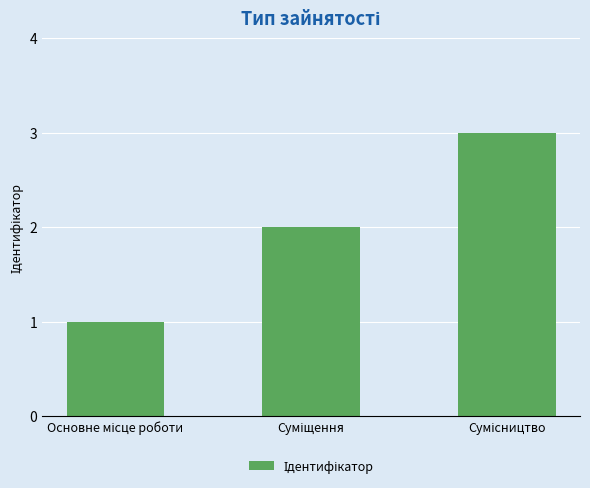

Does the chart contain any negative values?

No